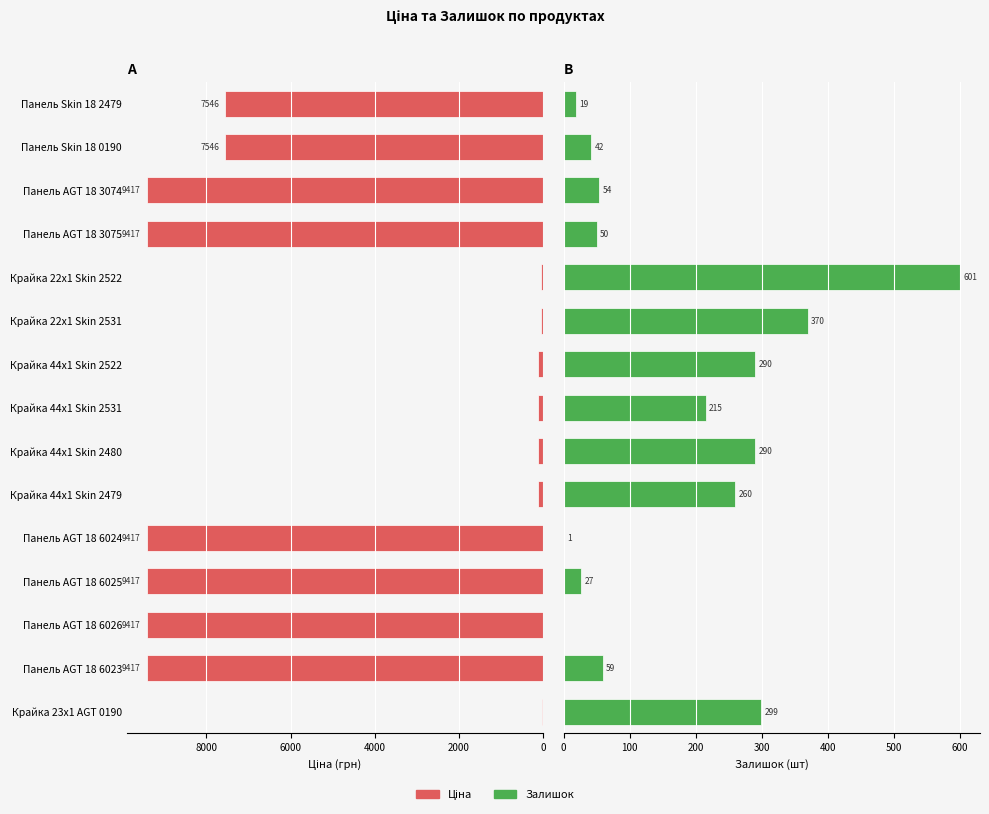

How many data points in Залишок are less than 59?

7